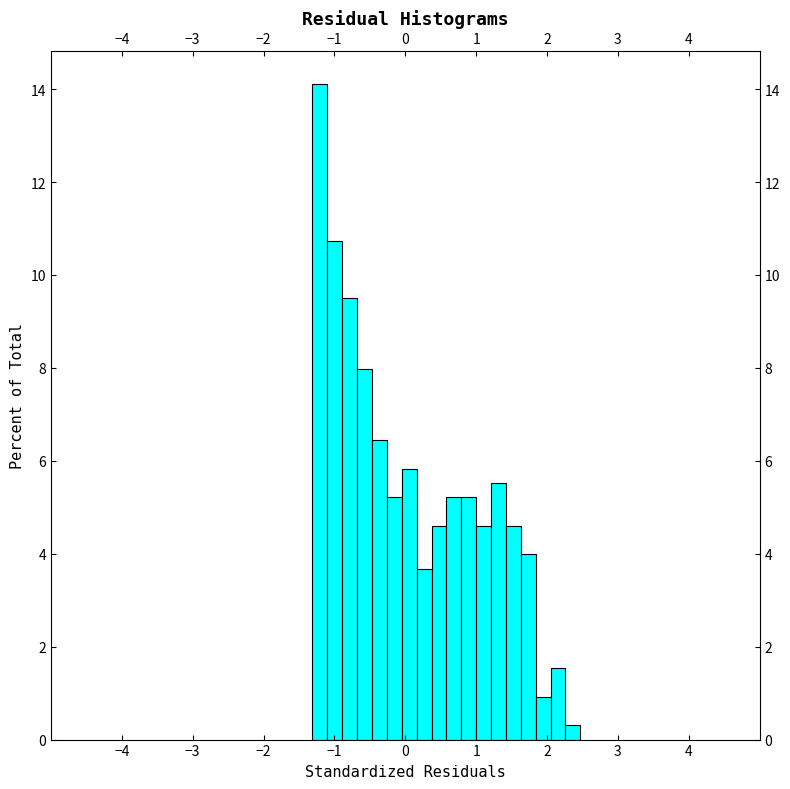

Read against the x-axis, roughly where is the centre of the tallest bar?

-1.2